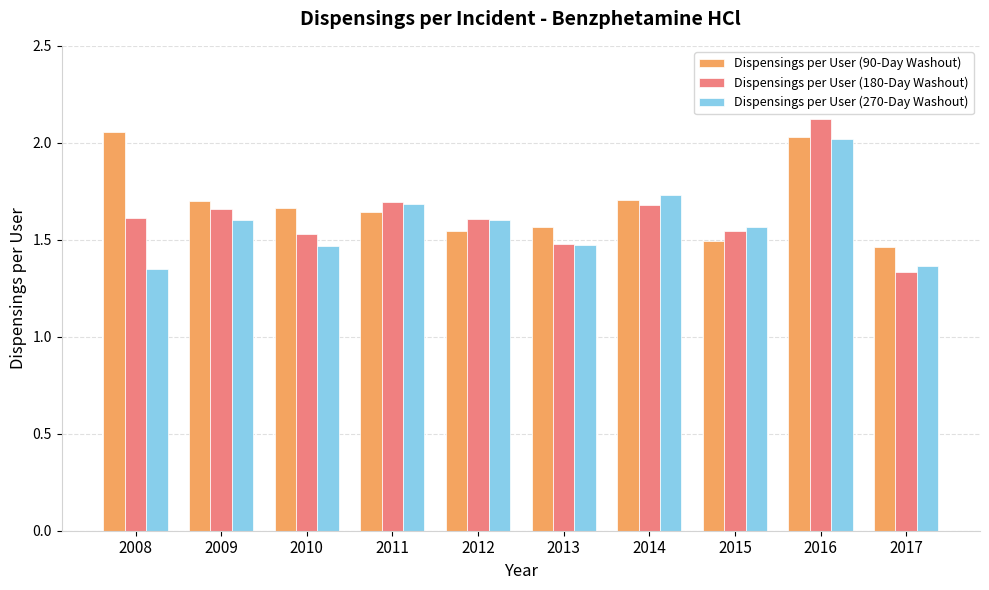

At 2008, list the series in order from largest to smallest.

Dispensings per User (90-Day Washout), Dispensings per User (180-Day Washout), Dispensings per User (270-Day Washout)